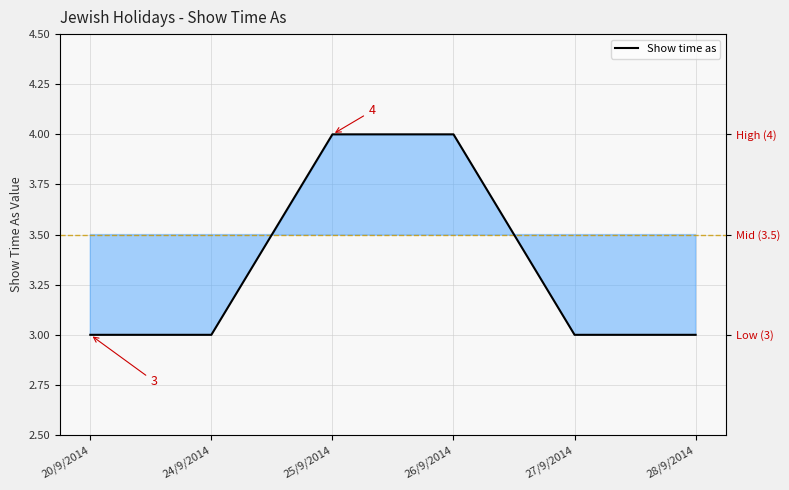

Which category has the lowest value across all series?

20/9/2014